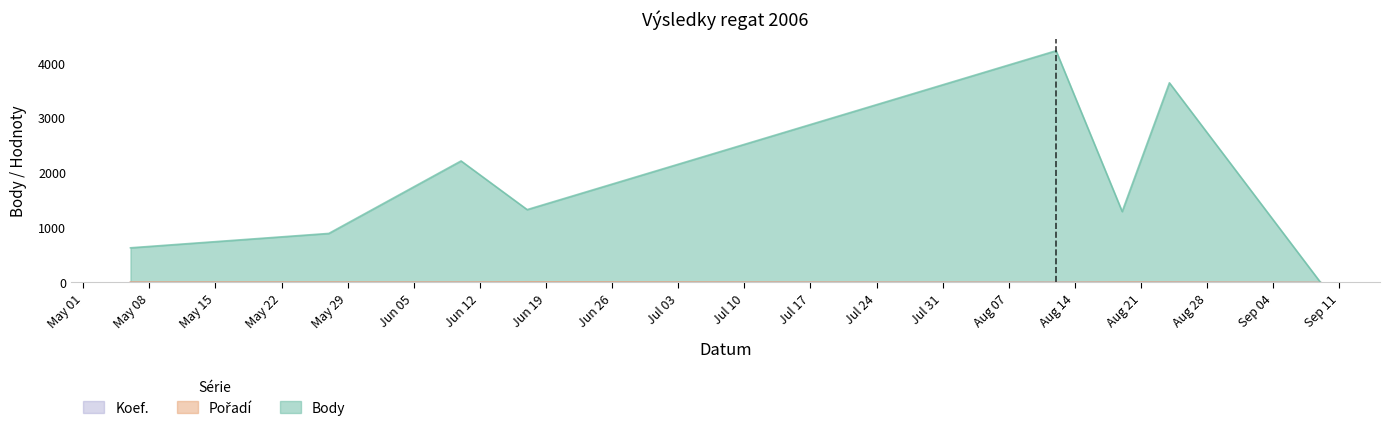

Which label corresponds to the largest value in the chart?

2006-08-12